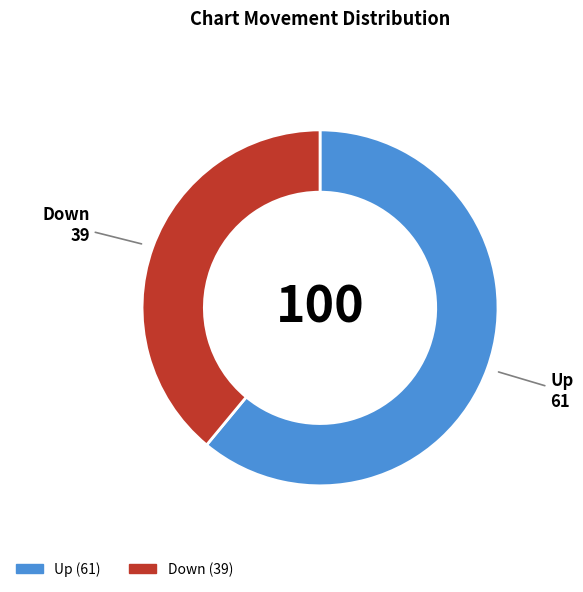

Is there any slice that represents more than half of the pie?

Yes